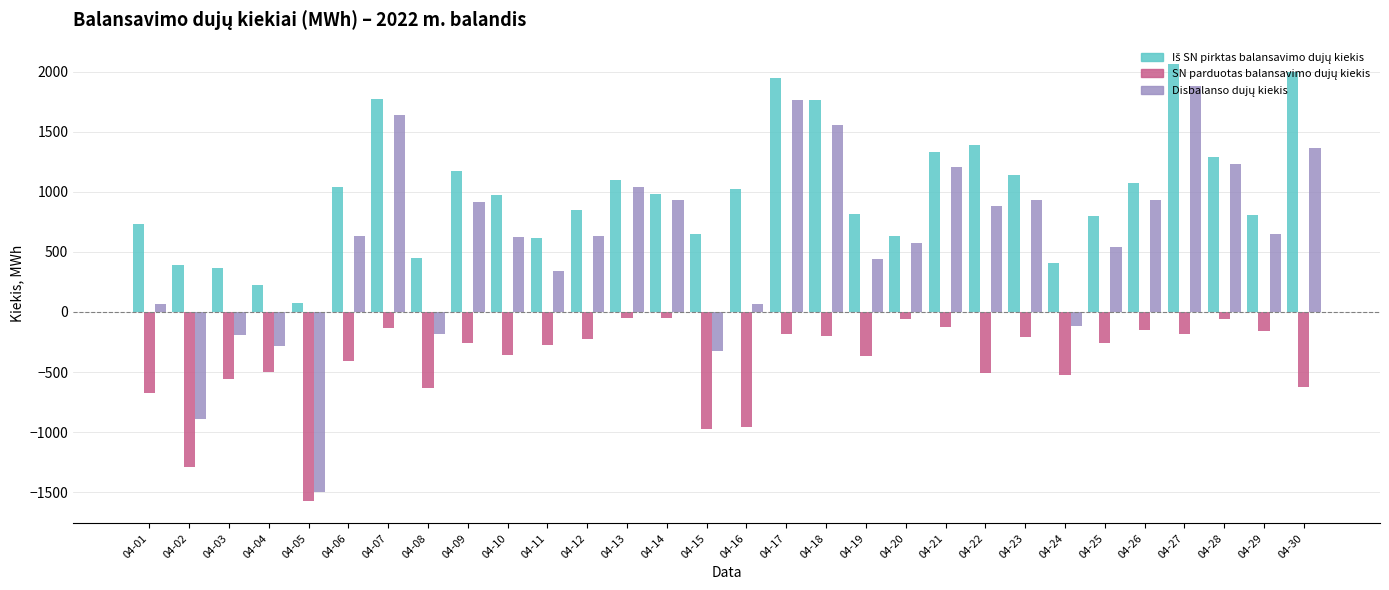

What is the smallest value displayed?

-1577.5